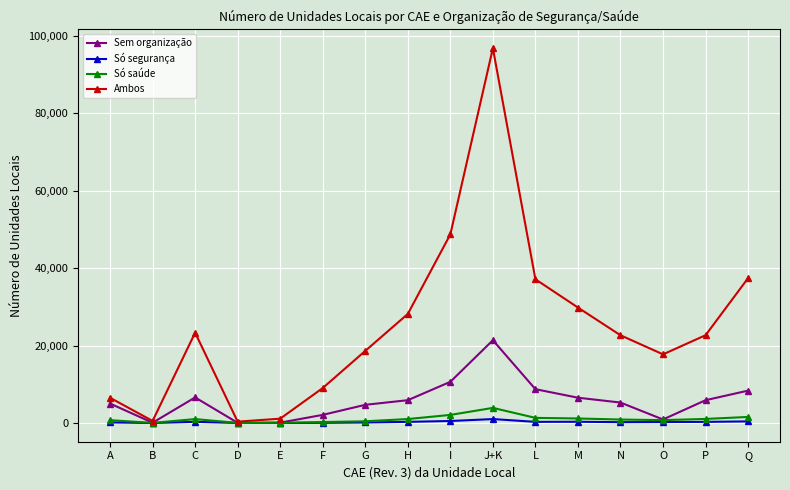

Where does the Só segurança series first go above 290?

C